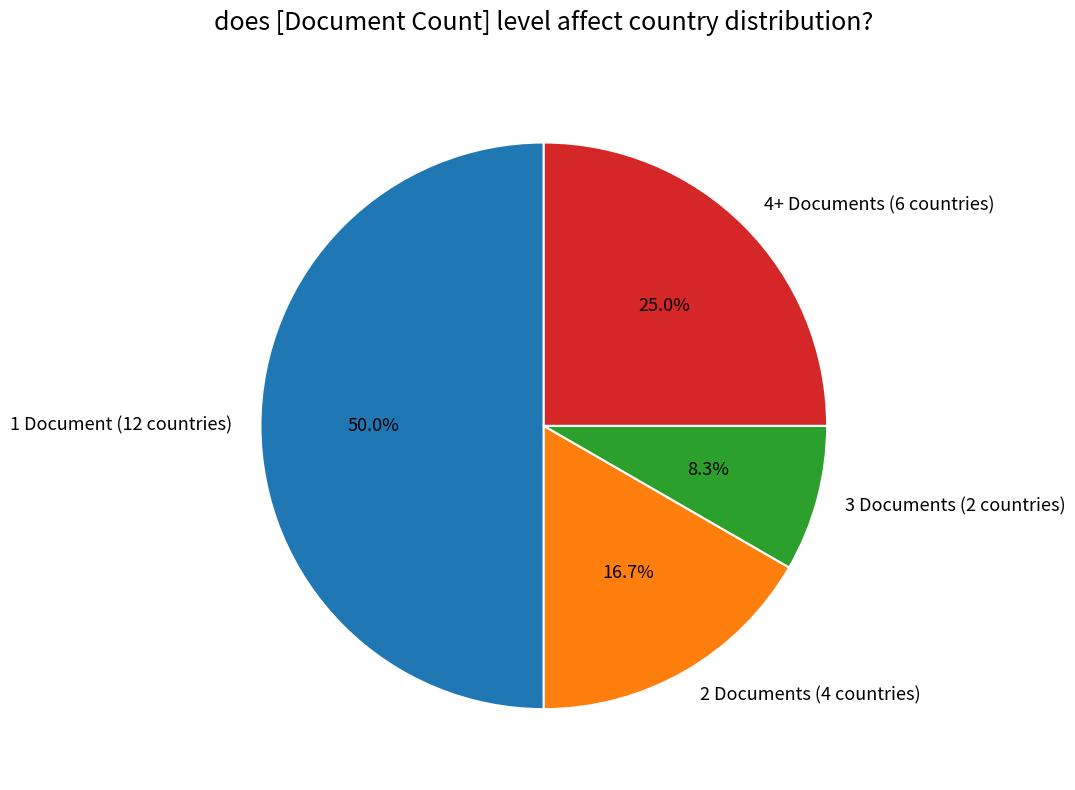

Approximately how many times larger is the value at 1 Document (12 countries) compared to 3 Documents (2 countries)?

6.0